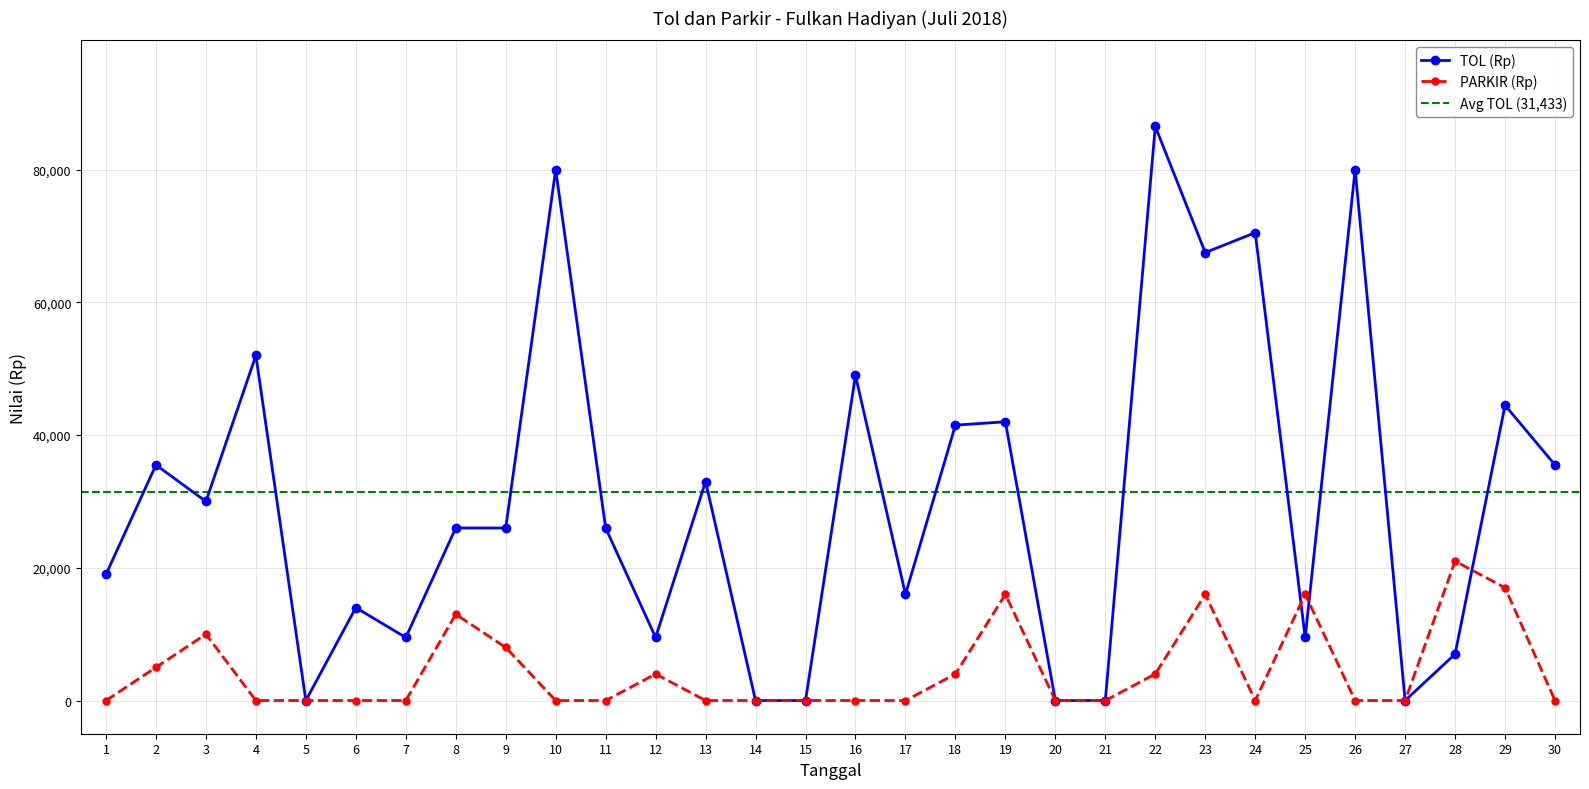

The TOL (Rp) series shows 9500 at 25. True or false?

True